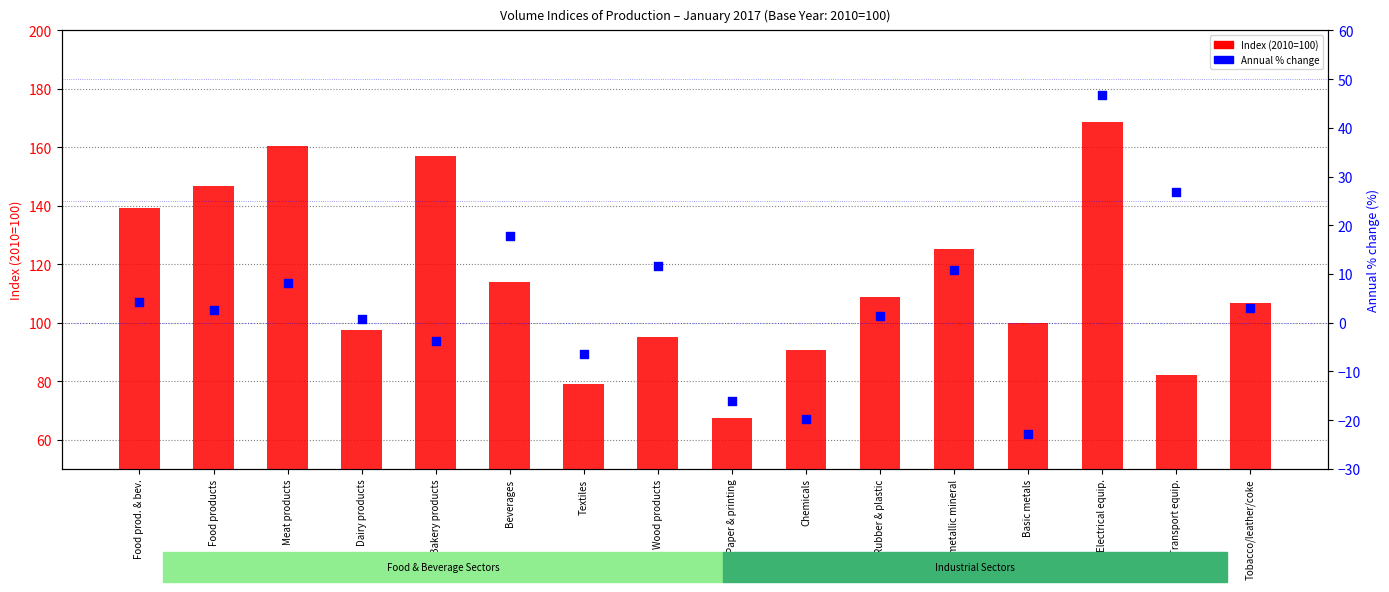

Is the value of Annual % change at Food products greater than the value of Index (2010=100) at Chemicals?

No